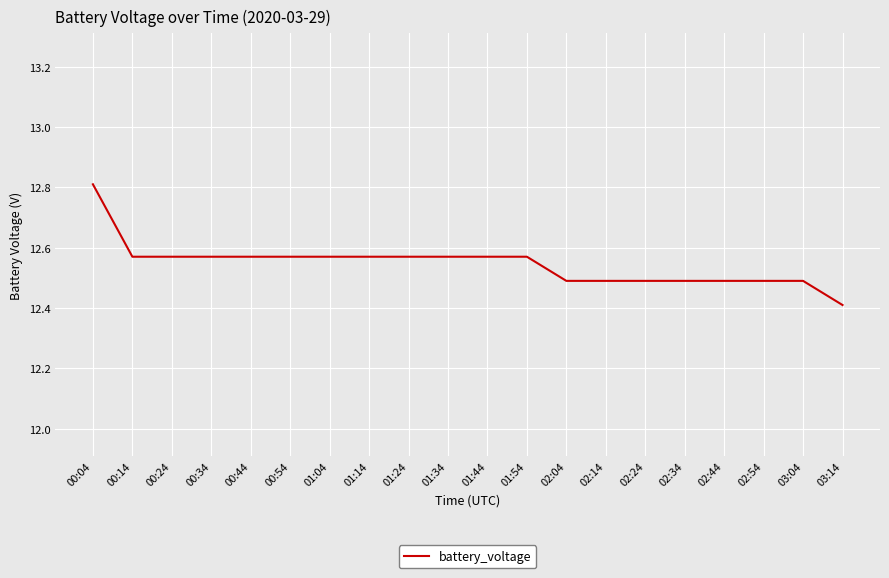

Which category has the lowest value across all series?

03:14